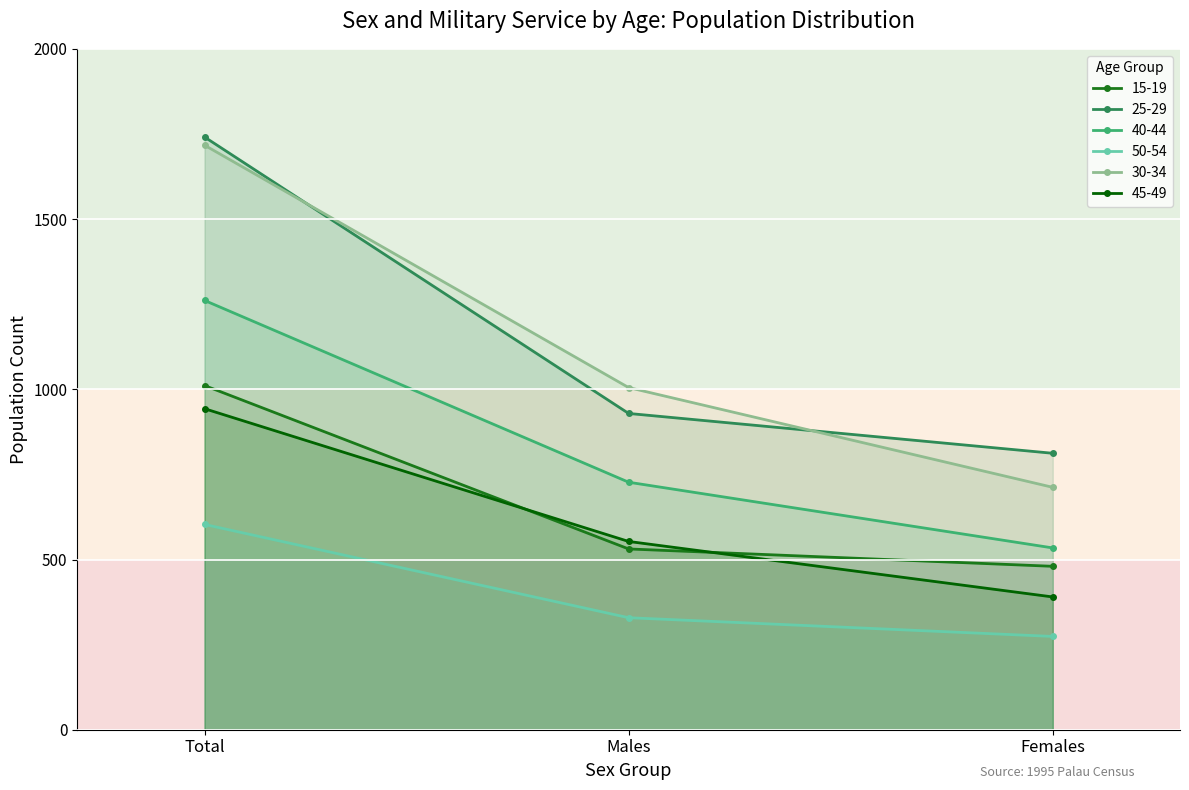

List the series in order of their peak value, lowest first.

50-54, 45-49, 15-19, 40-44, 30-34, 25-29